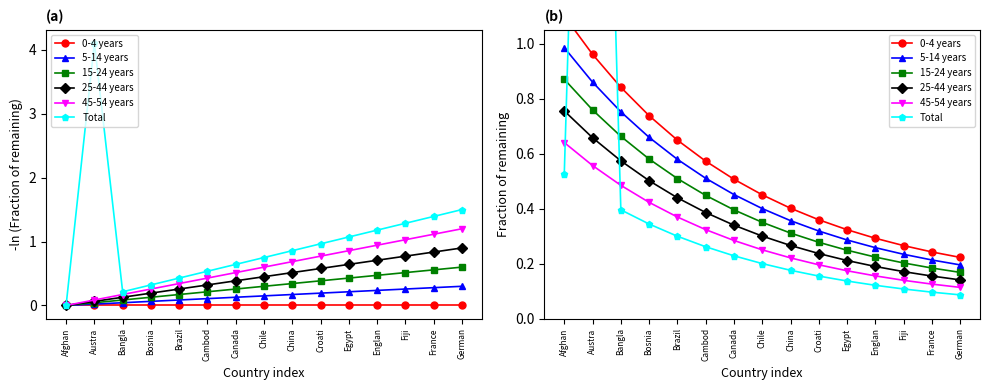

Between Fiji and France, which series saw the biggest shift?

0-4 years